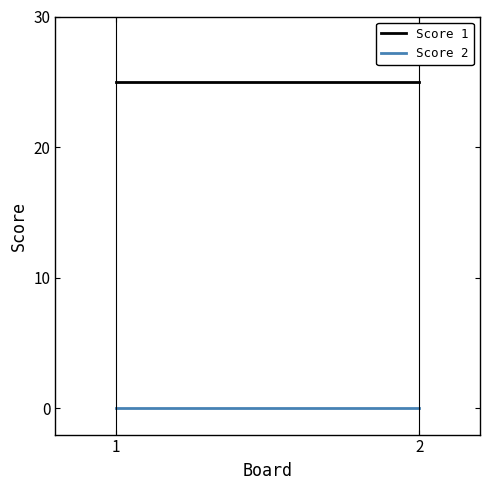

How many categories are shown in the chart?

2